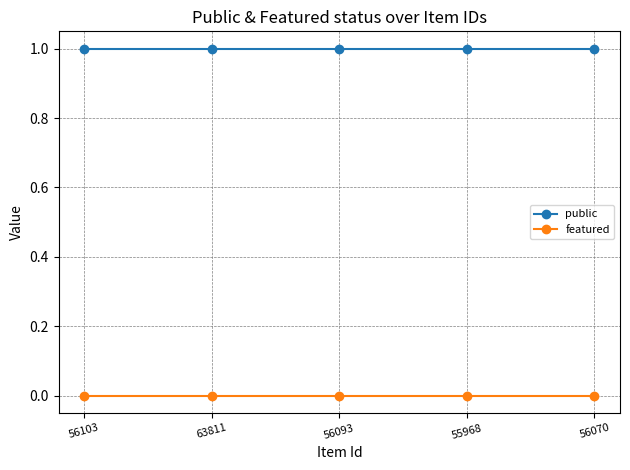

What position from the left is 56093?

3